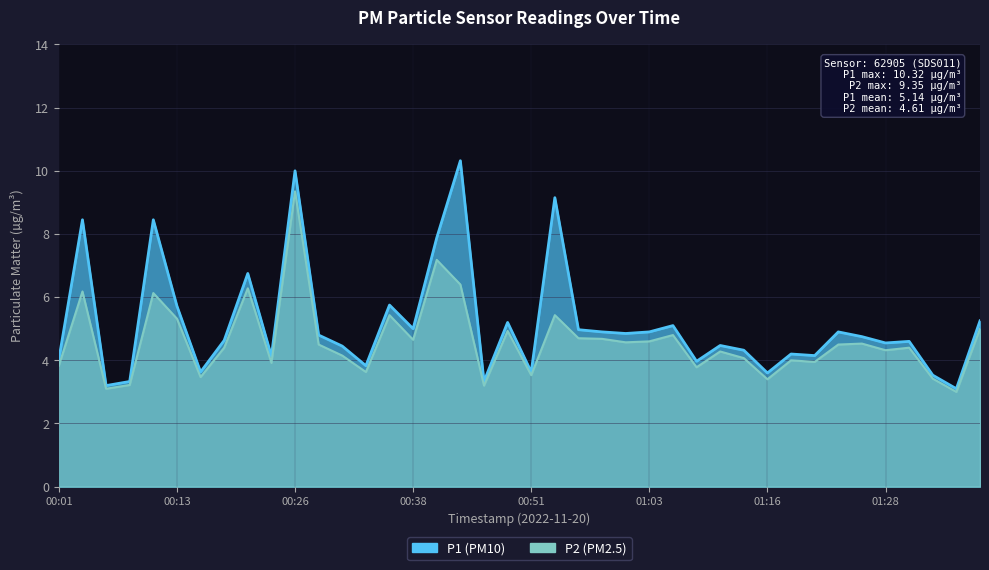

How many data points does each series have?

40